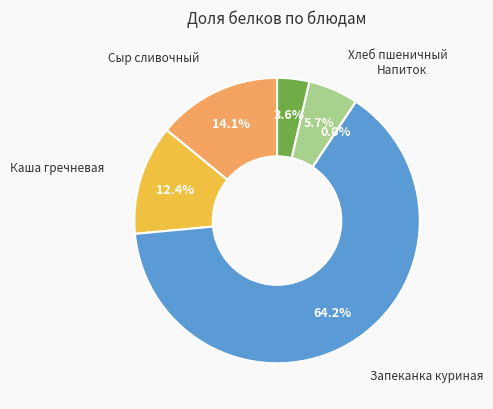

To the nearest percent, what is the difference between the largest and smallest slice percentages?

64%